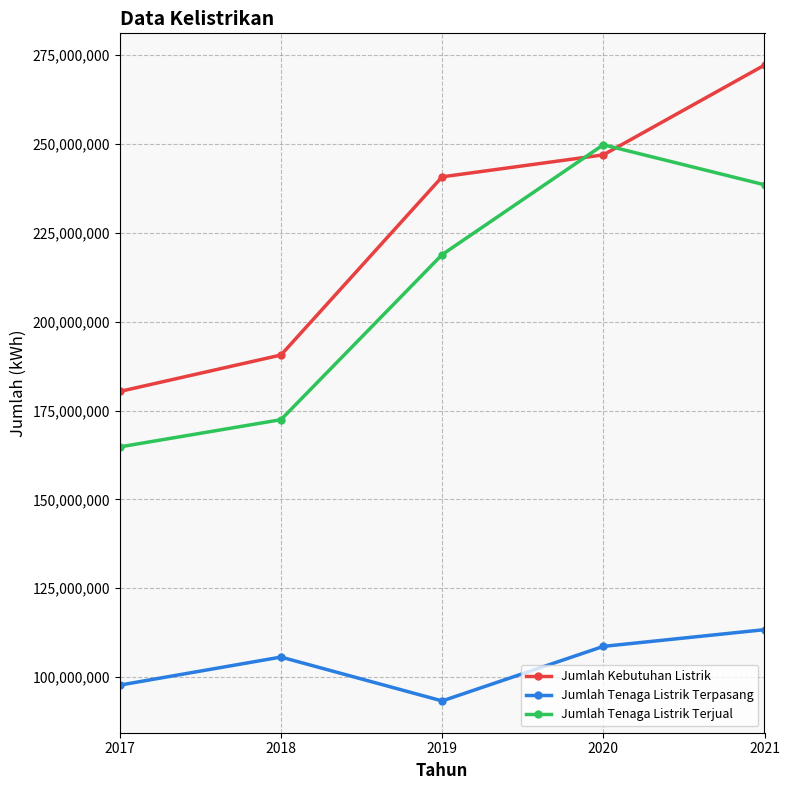

Read the Jumlah Tenaga Listrik Terpasang value at 2017.

97732296